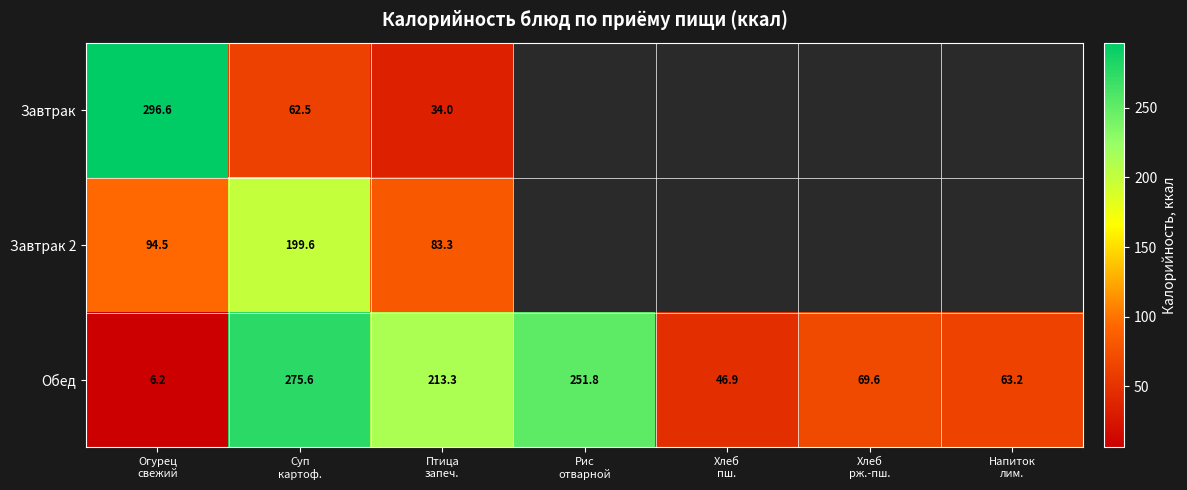

What is the maximum value shown in the chart?

296.6